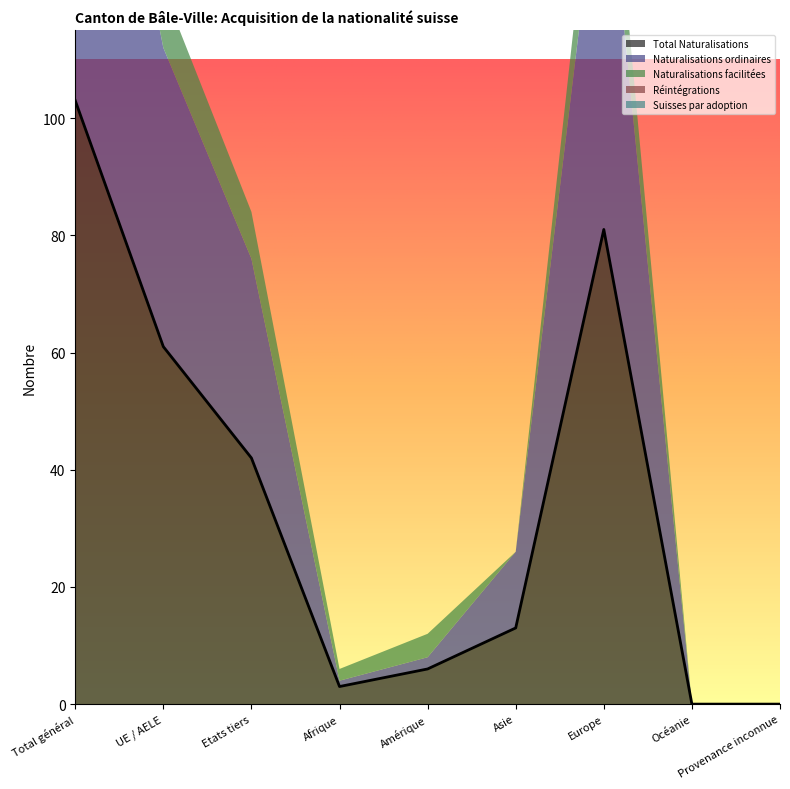

How many data points does each series have?

9